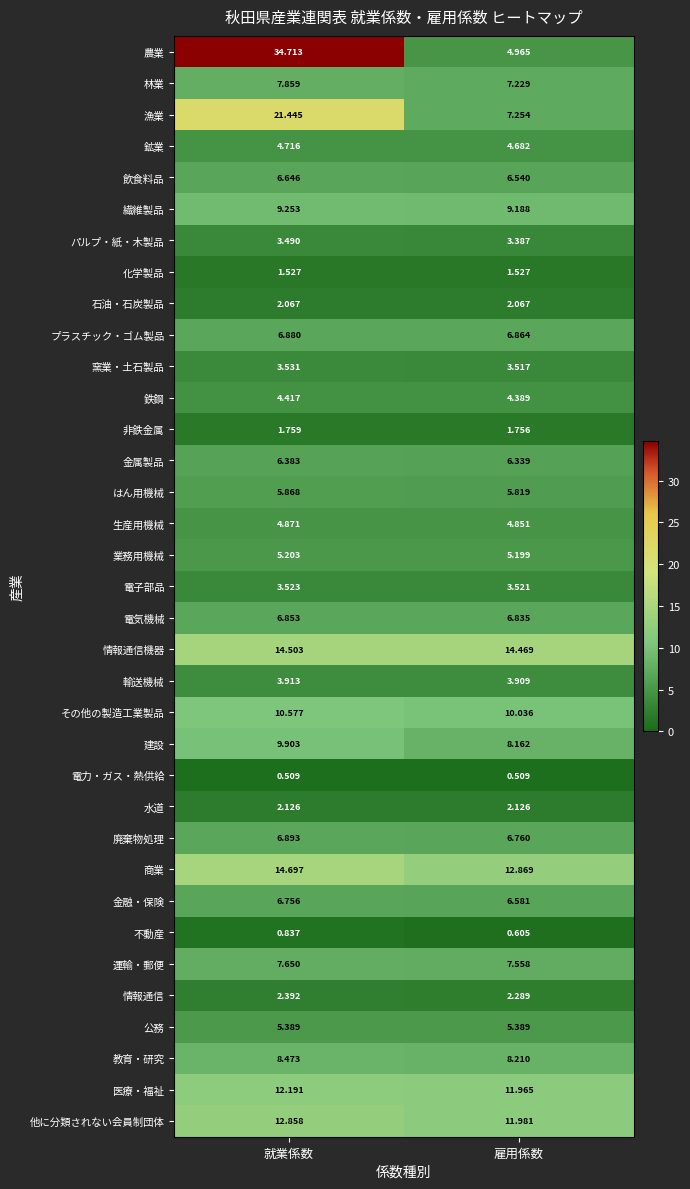

At which label is 商業 closest to 13?

雇用係数